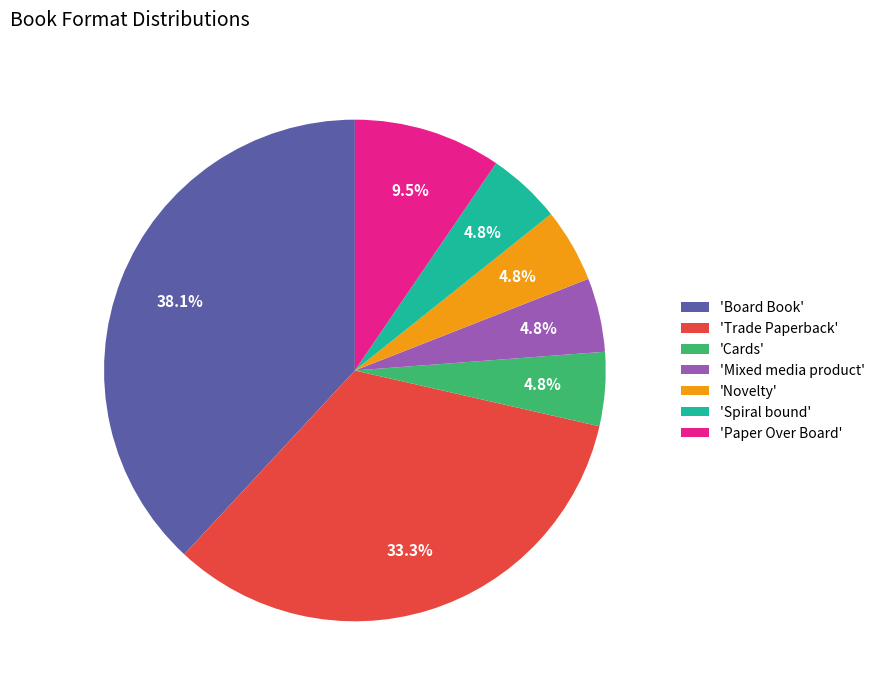

Which slice is the largest?

'Board Book'